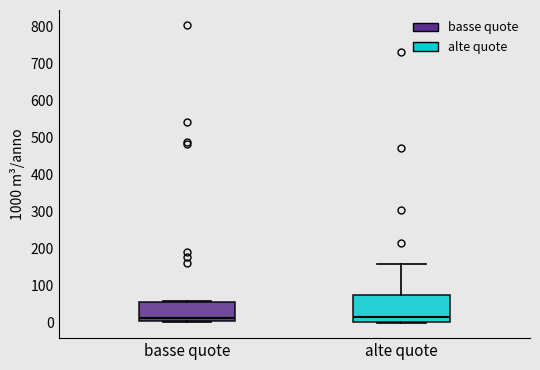

Reading left to right, transcribe this box plot: for each box, give where its median line is, the range the box spans, and where its two whiskers end, as read against the y-axis. The values are not printed on the chart, so give them approximately, as read against the axis.

basse quote: median 10, box 0 to 60, whiskers 0 to 60
alte quote: median 20, box 0 to 70, whiskers 0 (just below the box's lower edge) to 160